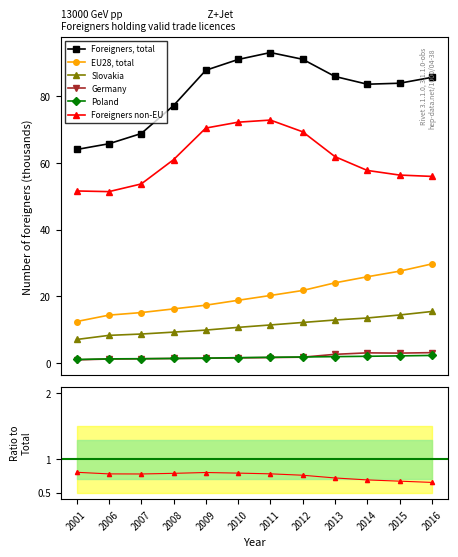

How many lines are shown in the chart?

6